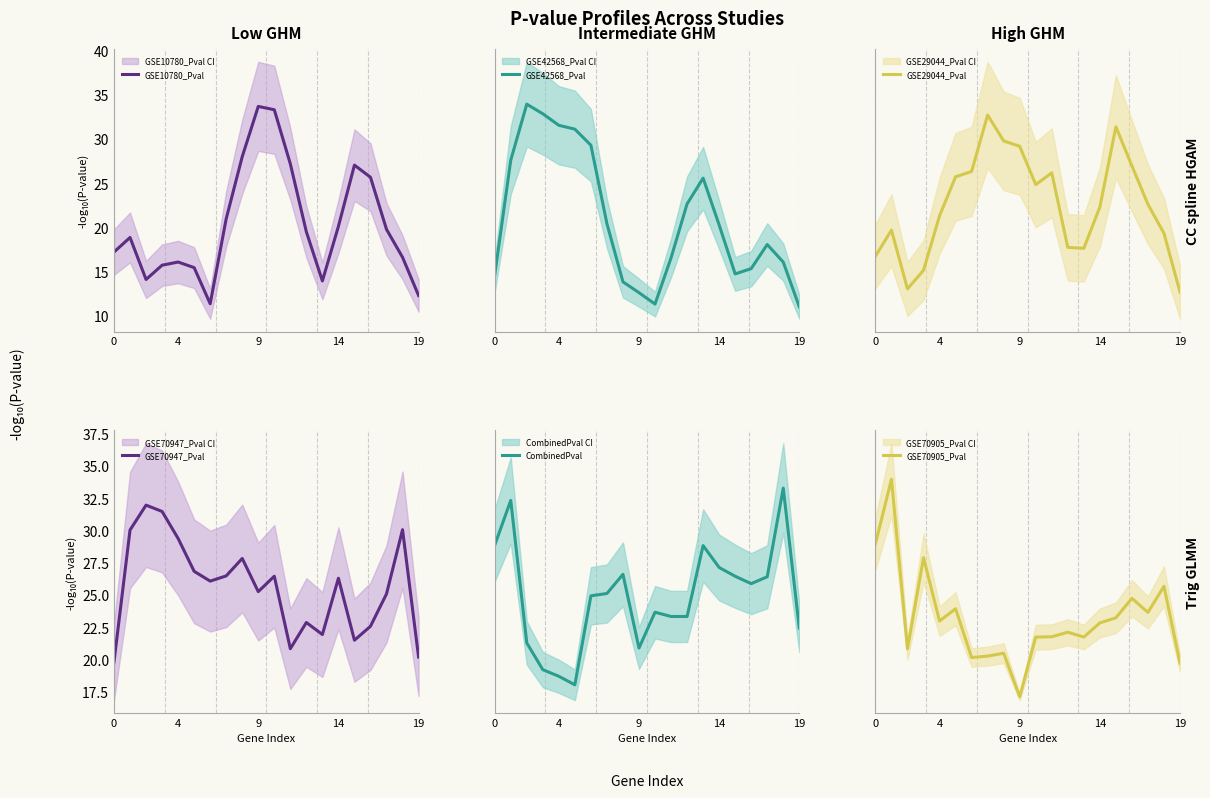

What is the difference between the GSE10780_Pval values at 6 and 16?

14.3